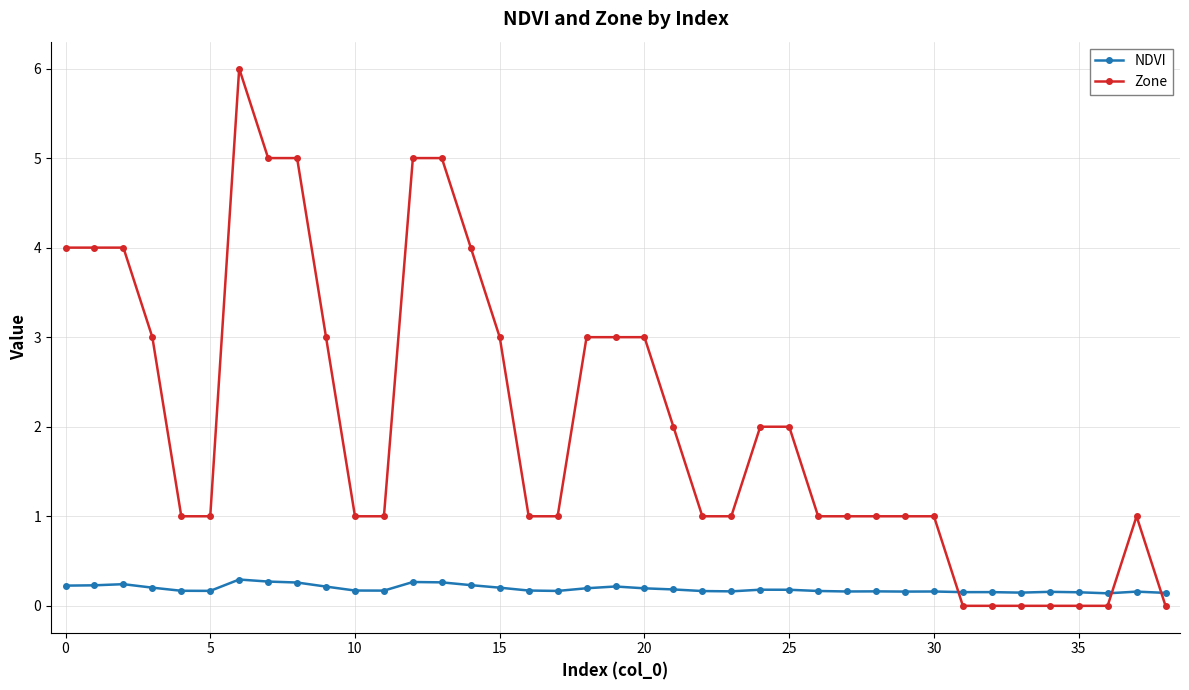

What is the value of the Zone point at the 10th from the left?

3.0